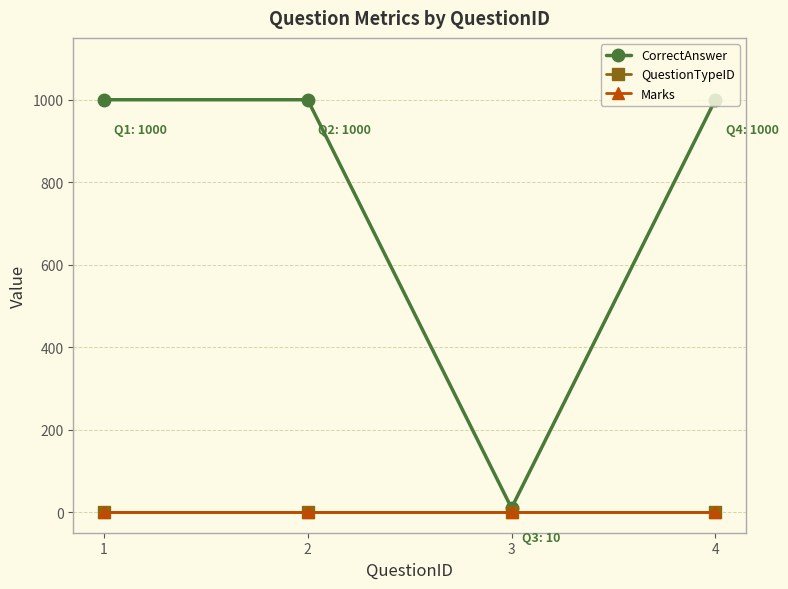

Where is Marks nearest to the value 1?

1